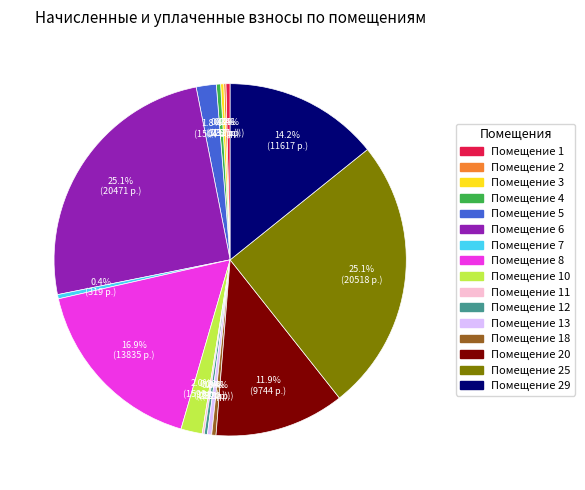

To the nearest percent, what is the average slice percentage?

6%